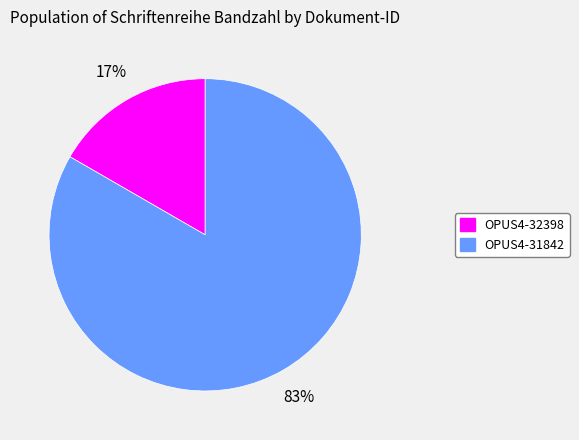

To the nearest percent, what percentage of the pie is OPUS4-32398?

17%